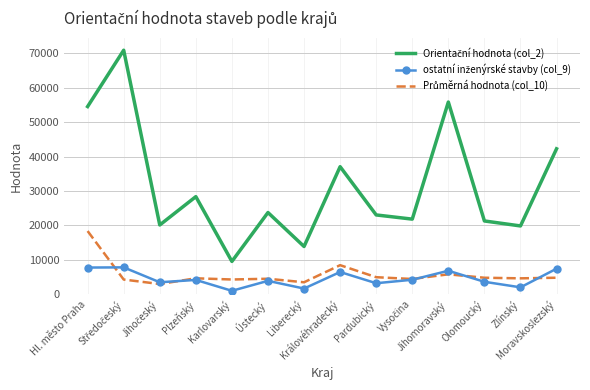

Is the value of Orientační hodnota (col_2) at Středočeský greater than the value of Průměrná hodnota (col_10) at Plzeňský?

Yes